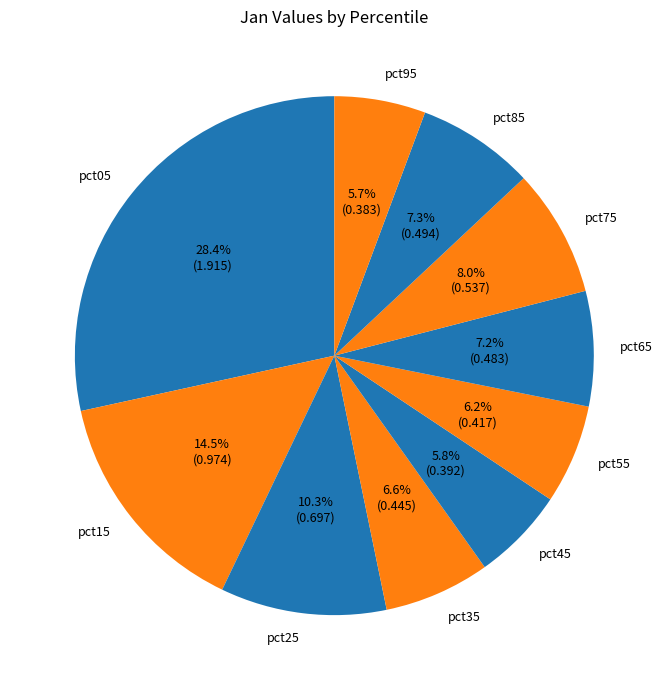

Does pct55 account for over 50% of the chart?

No